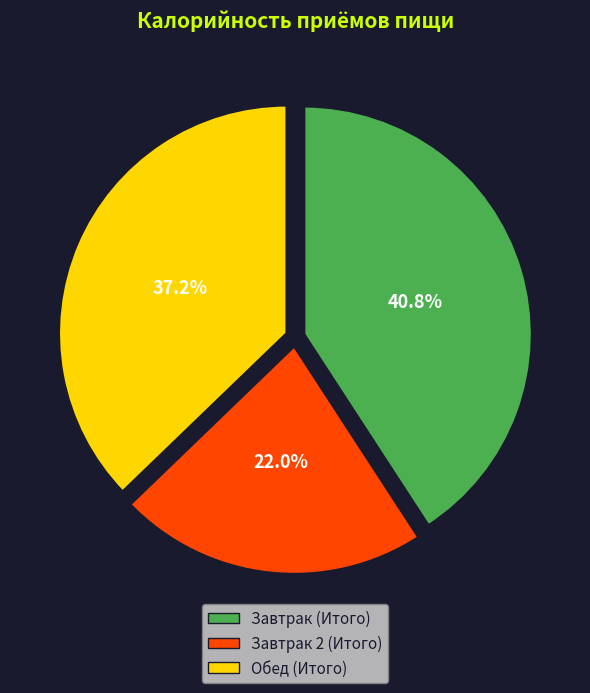

Rank the categories by value from lowest to highest.

Завтрак 2 (Итого), Обед (Итого), Завтрак (Итого)